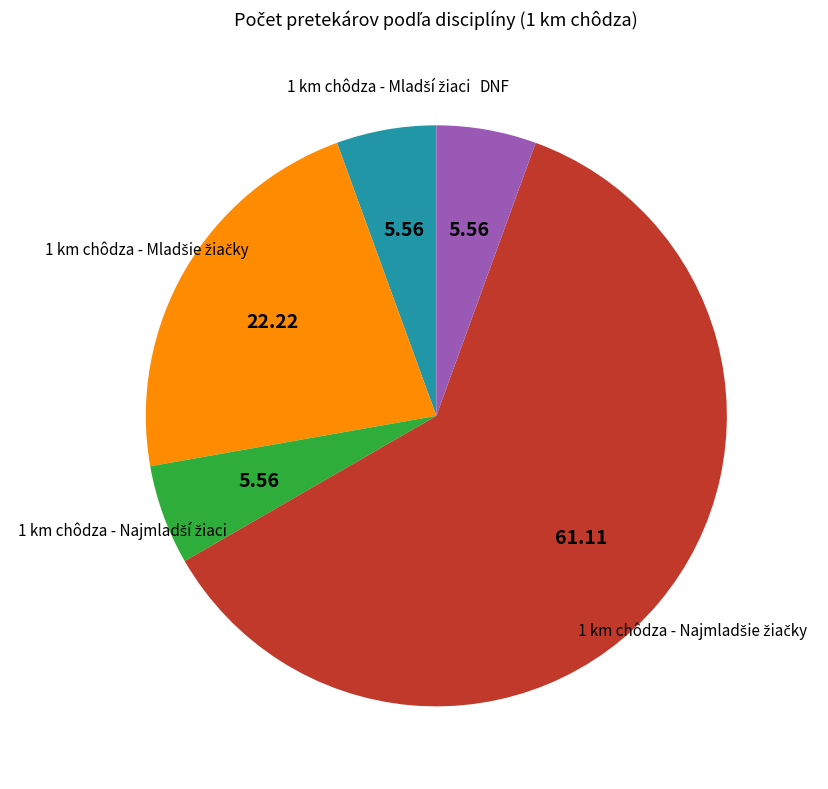

Is there a majority slice in this chart?

Yes